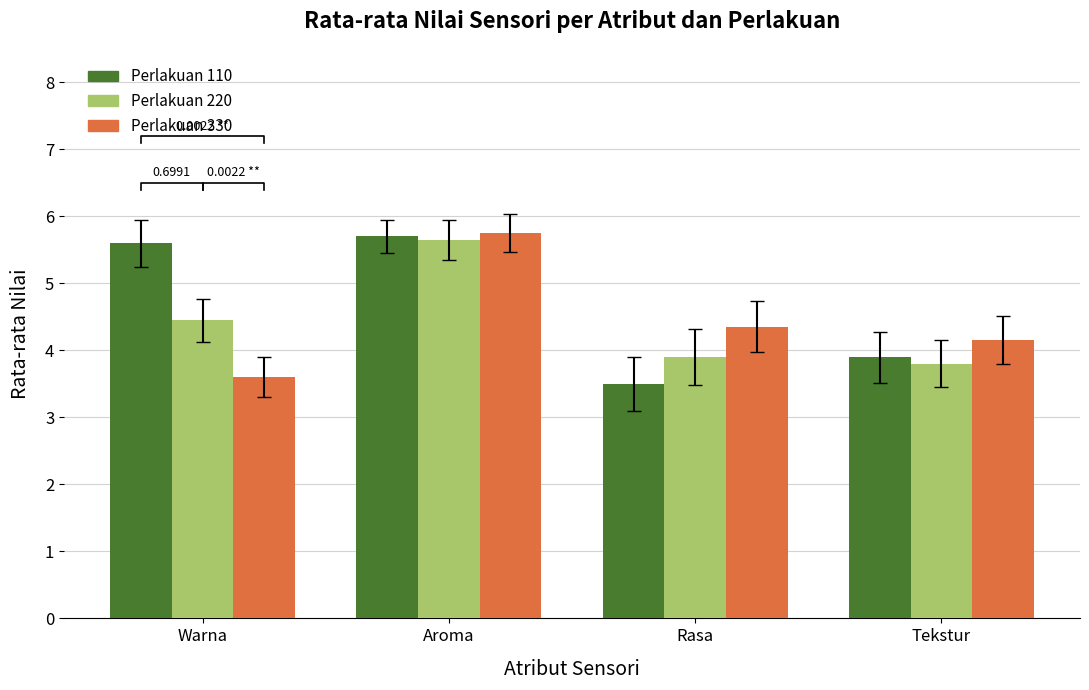

Reading right to left, transcribe all the data shown in this chart.

Perlakuan 110: Tekstur=3.9	Rasa=3.5	Aroma=5.7	Warna=5.6
Perlakuan 220: Tekstur=3.8	Rasa=3.9	Aroma=5.7	Warna=4.5
Perlakuan 330: Tekstur=4.2	Rasa=4.3	Aroma=5.8	Warna=3.6